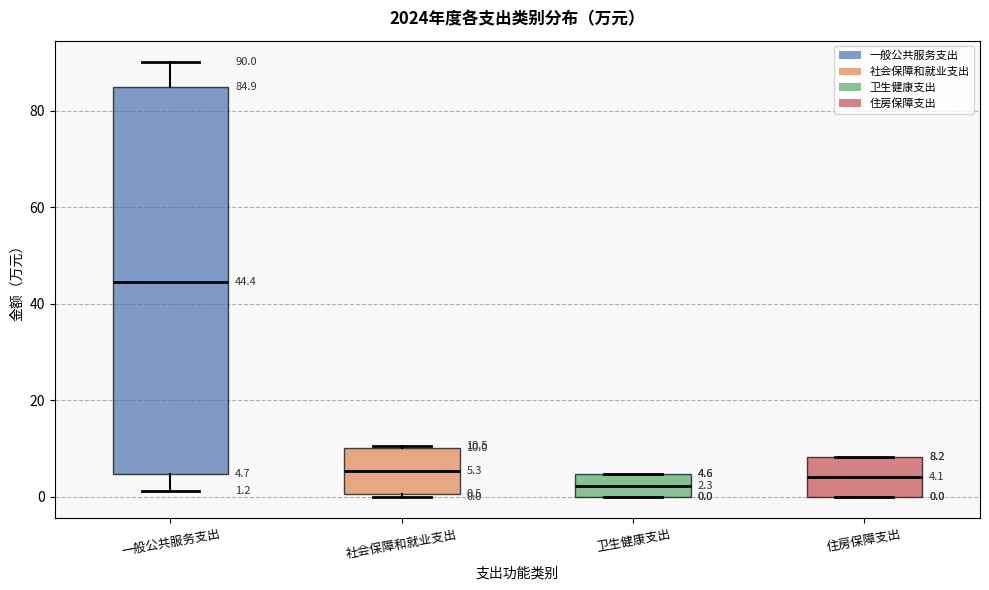

Comparing the boxes themselves (not the whiskers), which one is the tallest?

一般公共服务支出